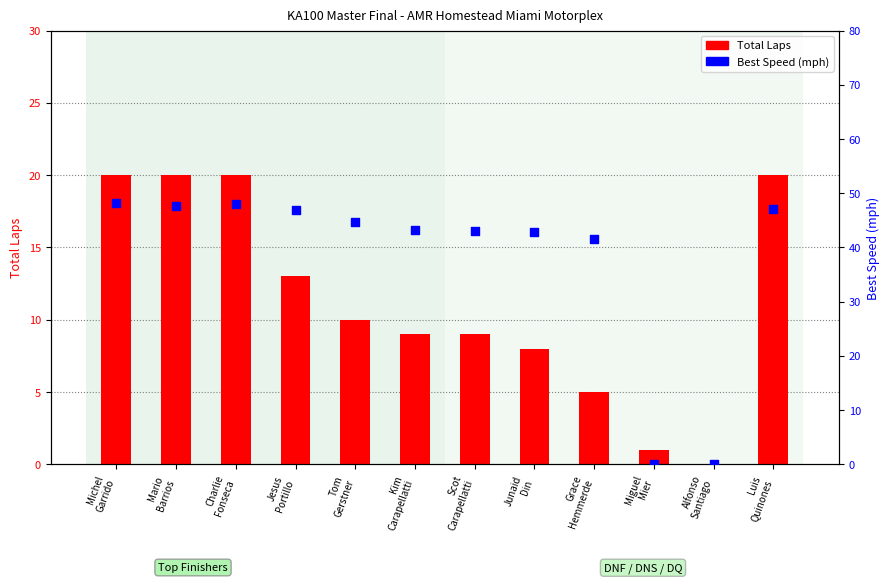

What are all the series names shown in the legend?

Total Laps, Best Speed (mph)